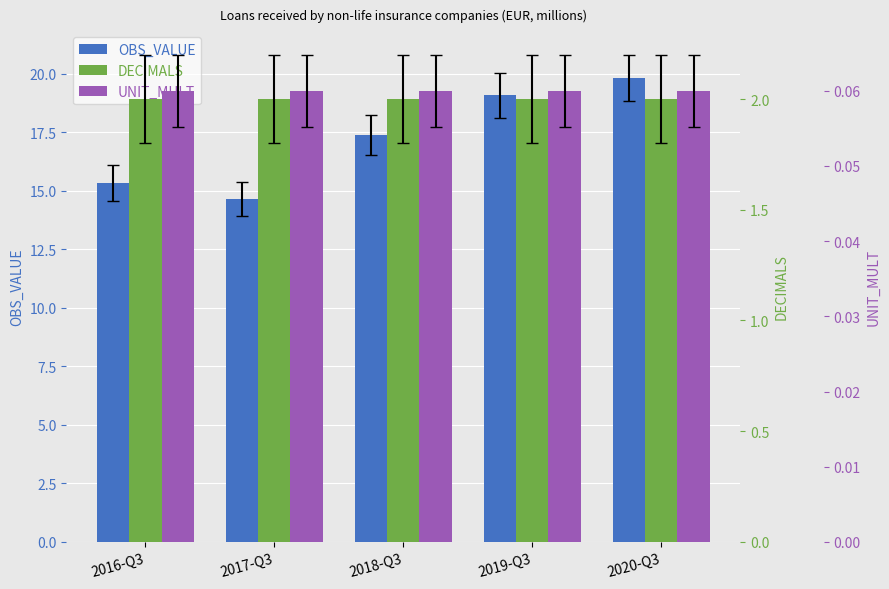

Rank the categories by UNIT_MULT value from lowest to highest.

2016-Q3, 2017-Q3, 2018-Q3, 2019-Q3, 2020-Q3